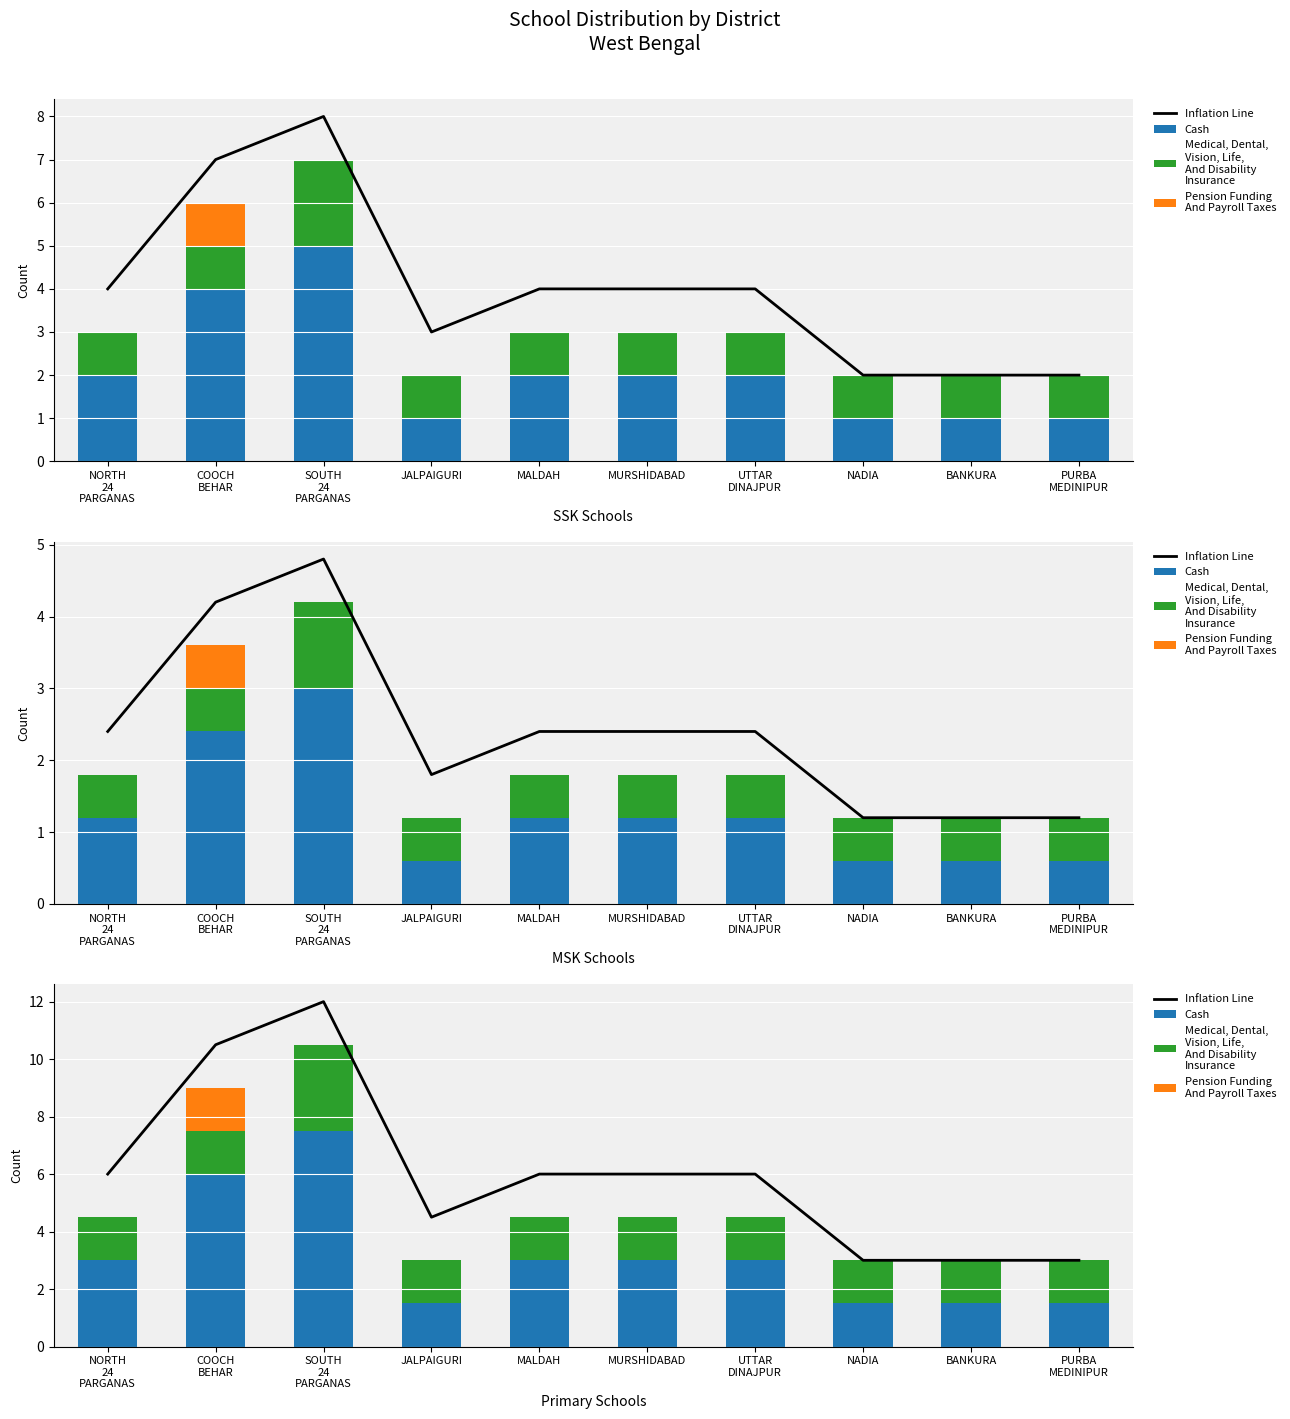

Rank the series at MURSHIDABAD from lowest to highest value.

Pension Funding
And Payroll Taxes, Medical, Dental,
Vision, Life,
And Disability
Insurance, Cash, Inflation Line